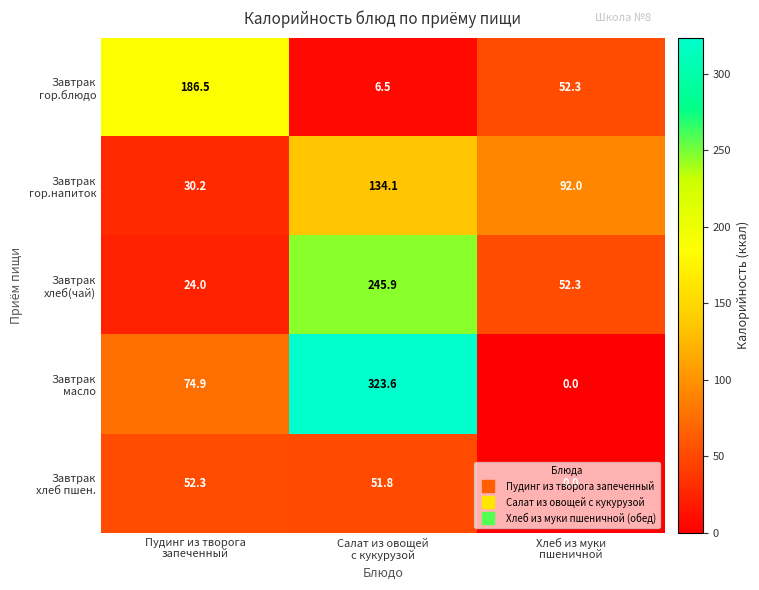

What is the greatest value displayed?

323.6